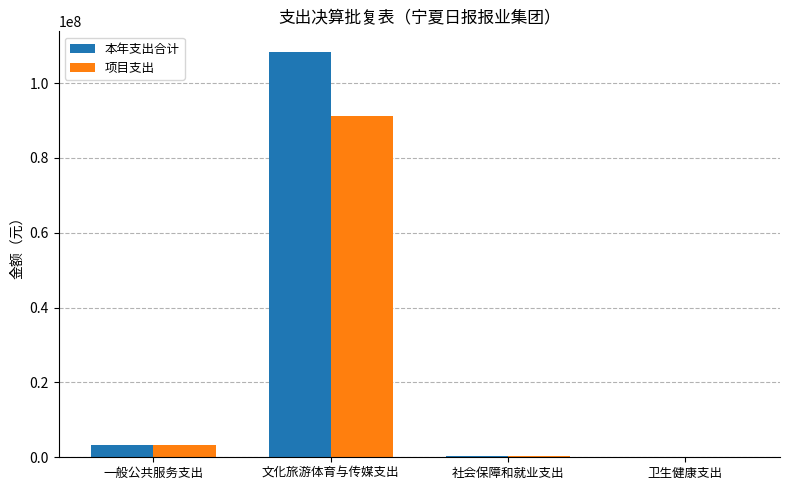

At which category does the chart reach its peak across all series?

文化旅游体育与传媒支出